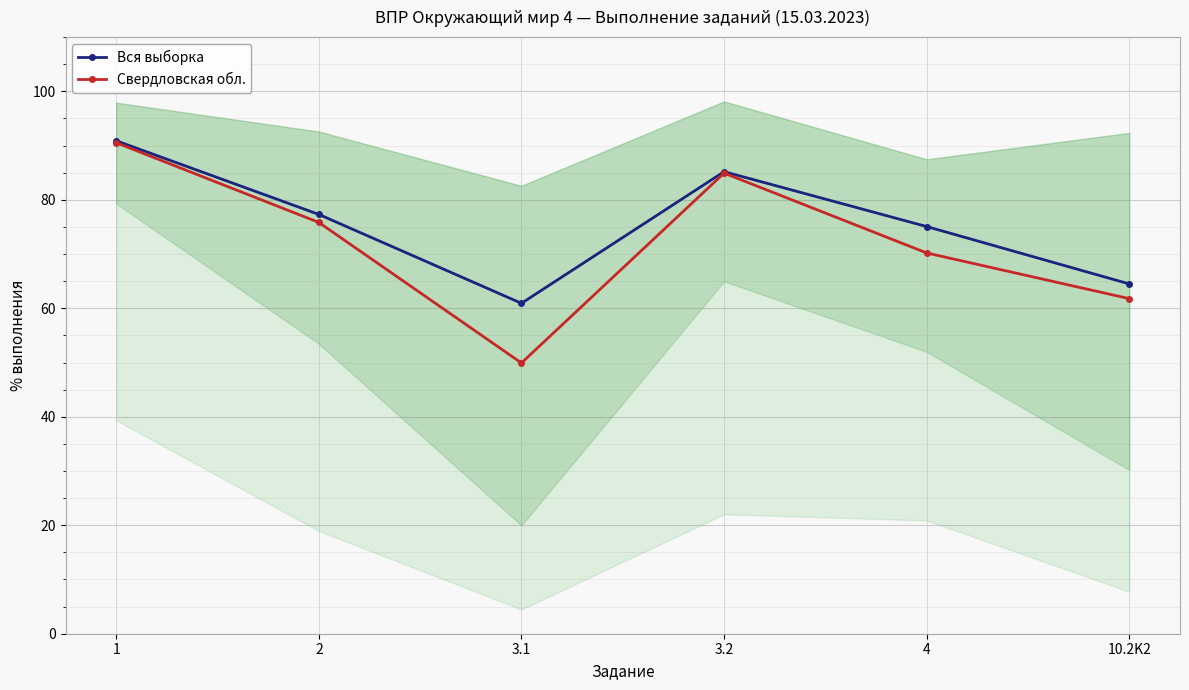

What is the difference between the second highest and minimum values in the Вся выборка series?

24.3